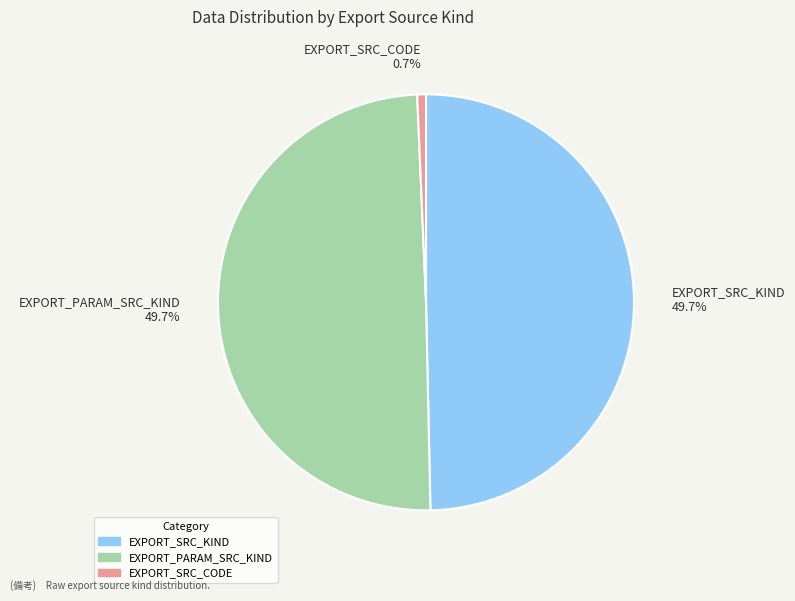

Count the number of slices in the pie.

3